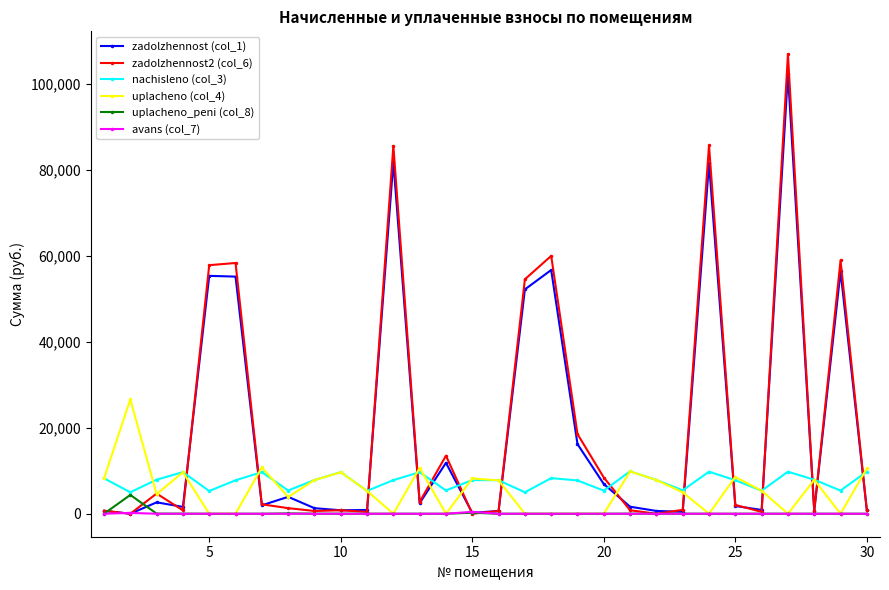

Which series has the widest spread of values?

zadolzhennost2 (col_6)